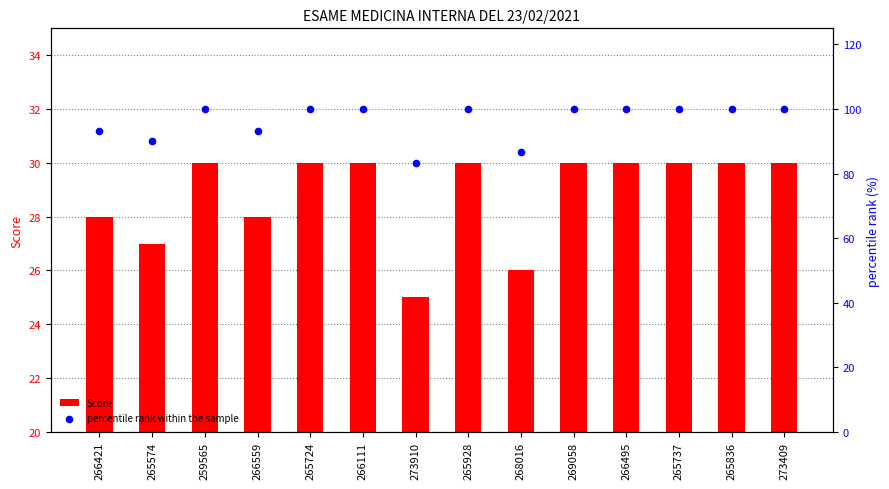

At which category is the sum across all series the highest?

259565